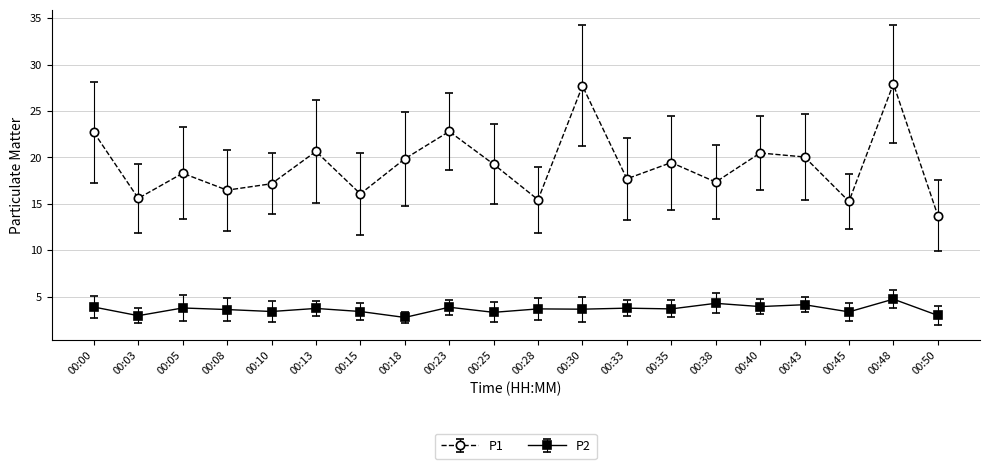

What is the smallest value displayed?

2.8